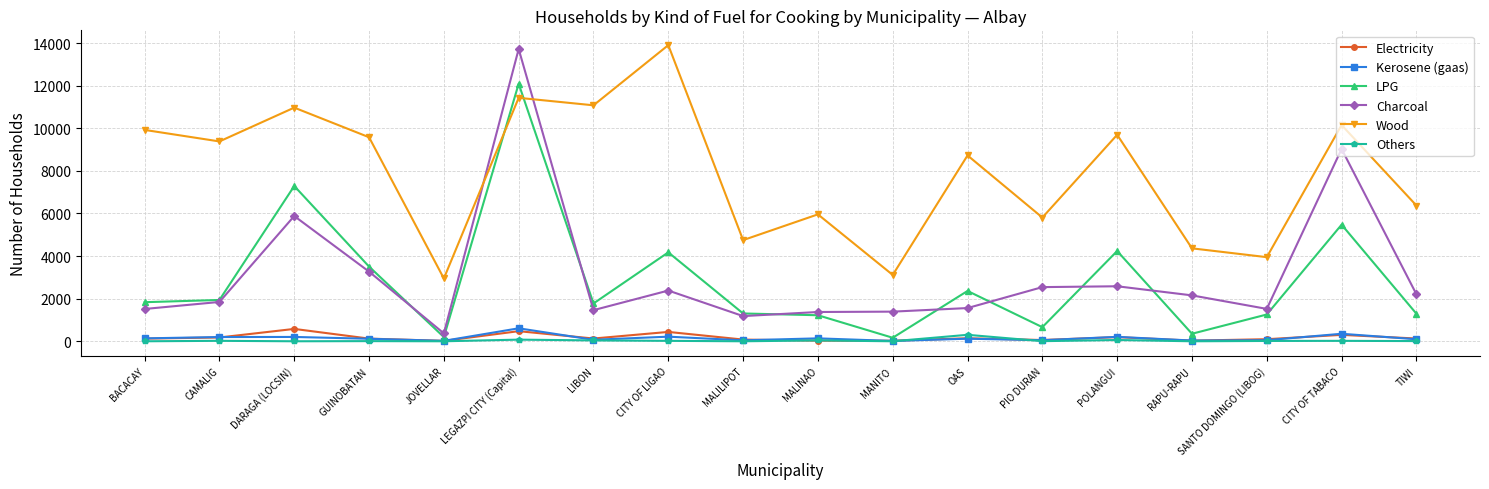

What is the difference between the Kerosene (gaas) values at SANTO DOMINGO (LIBOG) and TIWI?

44